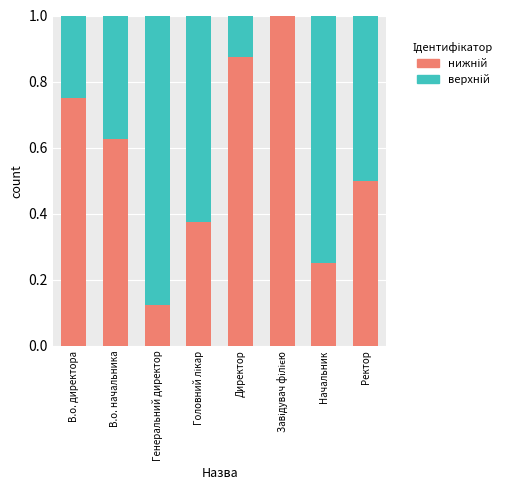

What is the total value across all series at Начальник?

1.0